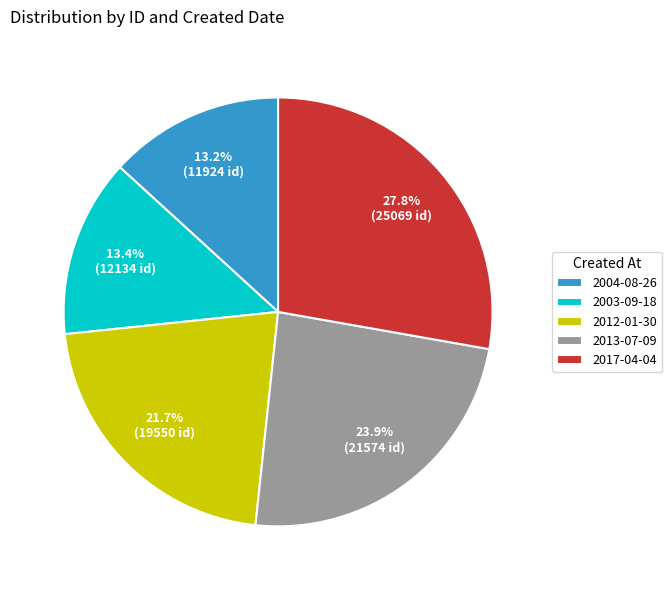

How many slices are in this pie chart?

5